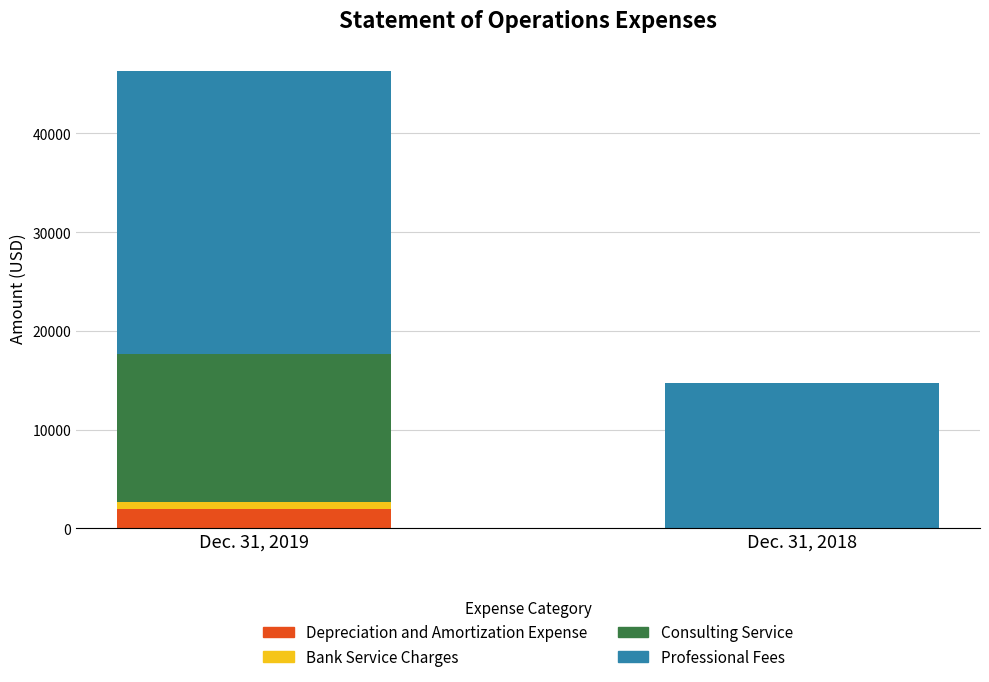

What is the sum of all Depreciation and Amortization Expense values?

1953